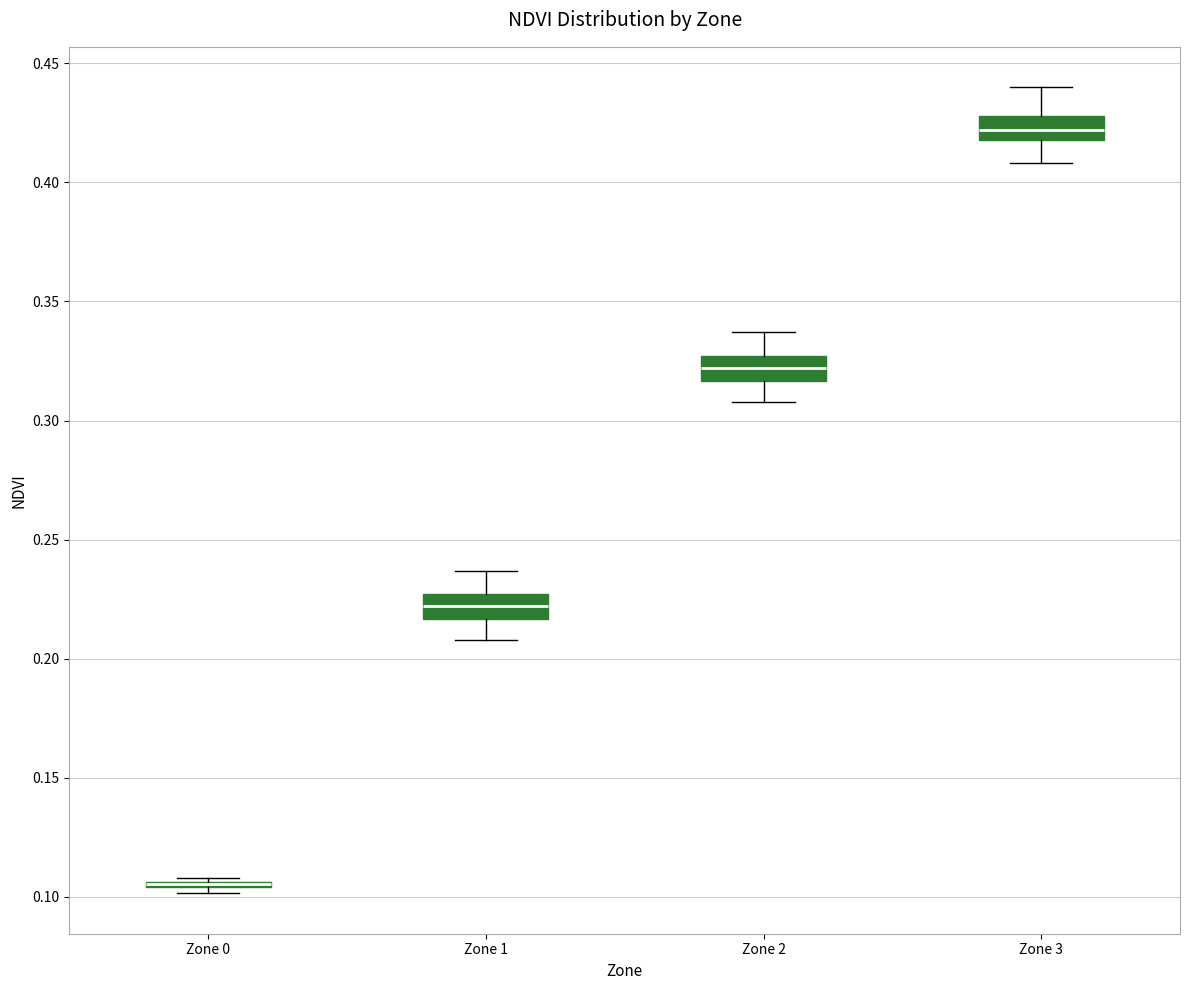

Where is the upper edge of the box for Zone 3 on the y-axis? The values are not printed on the chart, so give them approximately, as read against the axis.

0.430